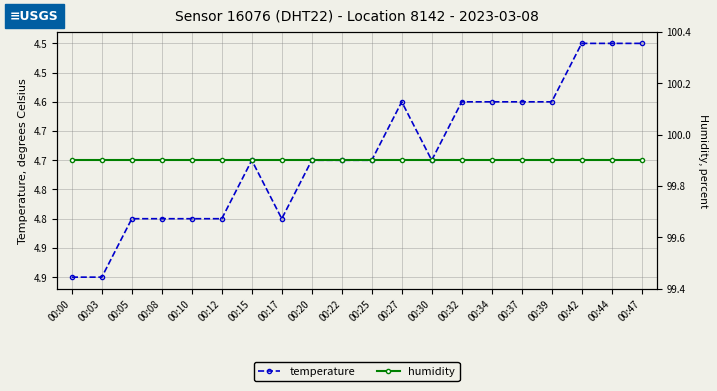

Reading left to right, what are all the values shown in this chart?

temperature: 00:00=4.9	00:03=4.9	00:05=4.8	00:08=4.8	00:10=4.8	00:12=4.8	00:15=4.7	00:17=4.8	00:20=4.7	00:22=4.7	00:25=4.7	00:27=4.6	00:30=4.7	00:32=4.6	00:34=4.6	00:37=4.6	00:39=4.6	00:42=4.5	00:44=4.5	00:47=4.5
humidity: 00:00=99.9	00:03=99.9	00:05=99.9	00:08=99.9	00:10=99.9	00:12=99.9	00:15=99.9	00:17=99.9	00:20=99.9	00:22=99.9	00:25=99.9	00:27=99.9	00:30=99.9	00:32=99.9	00:34=99.9	00:37=99.9	00:39=99.9	00:42=99.9	00:44=99.9	00:47=99.9